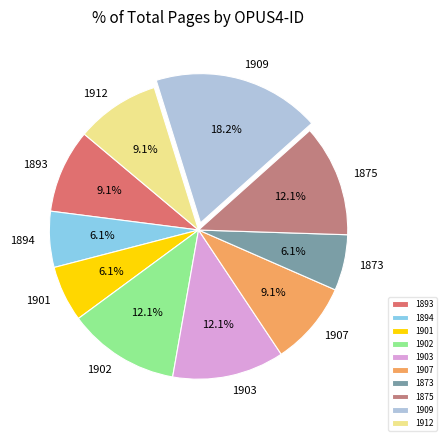

What percentage is the 1907 slice, to the nearest percent?

9%